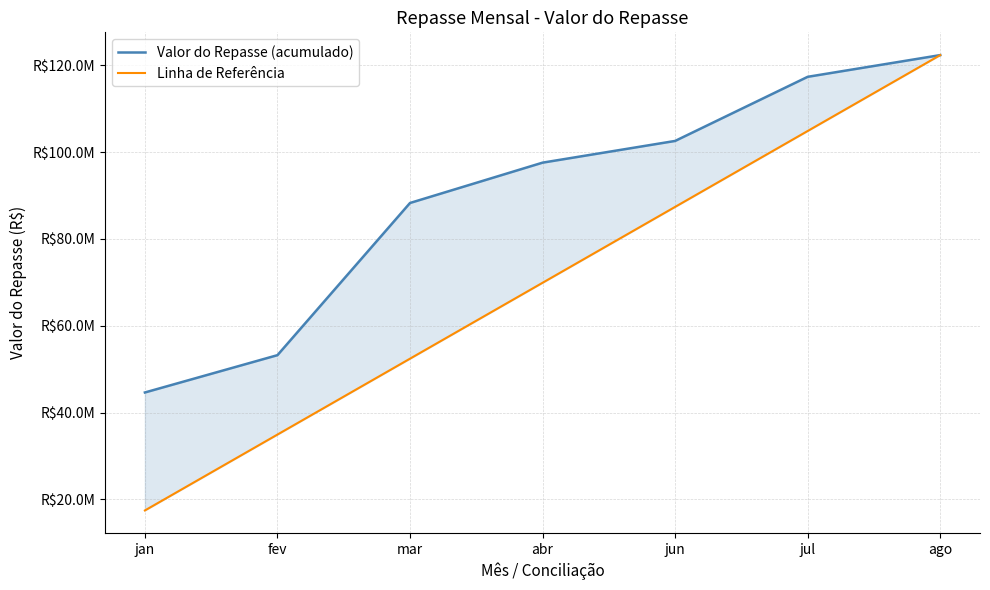

True or false: Valor do Repasse (acumulado) and Linha de Referência intersect in this chart.

False